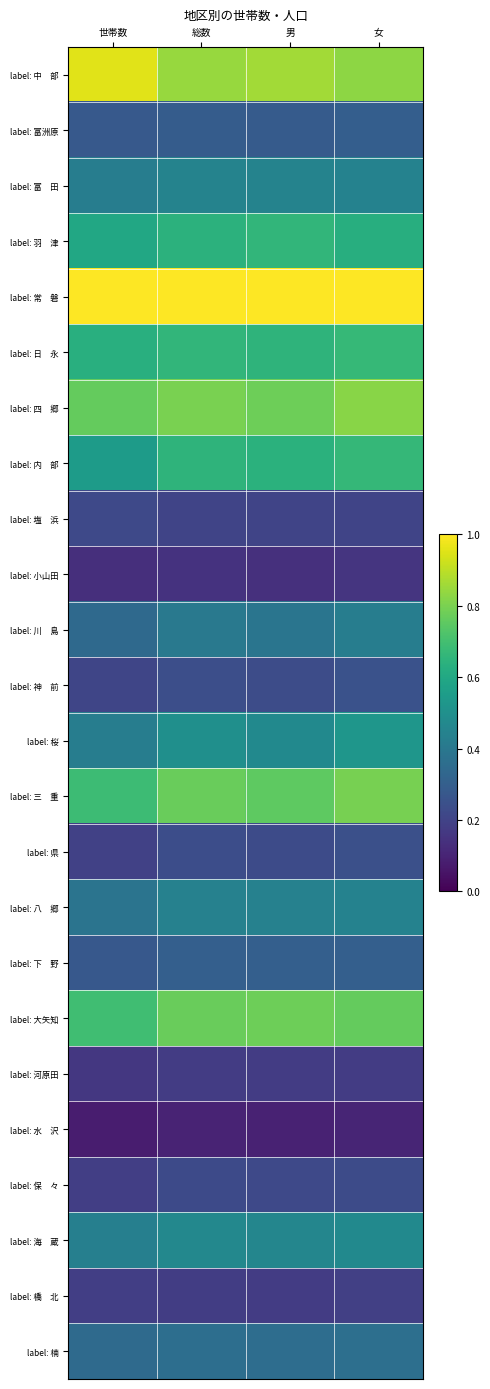

Which label corresponds to the largest value in the chart?

世帯数